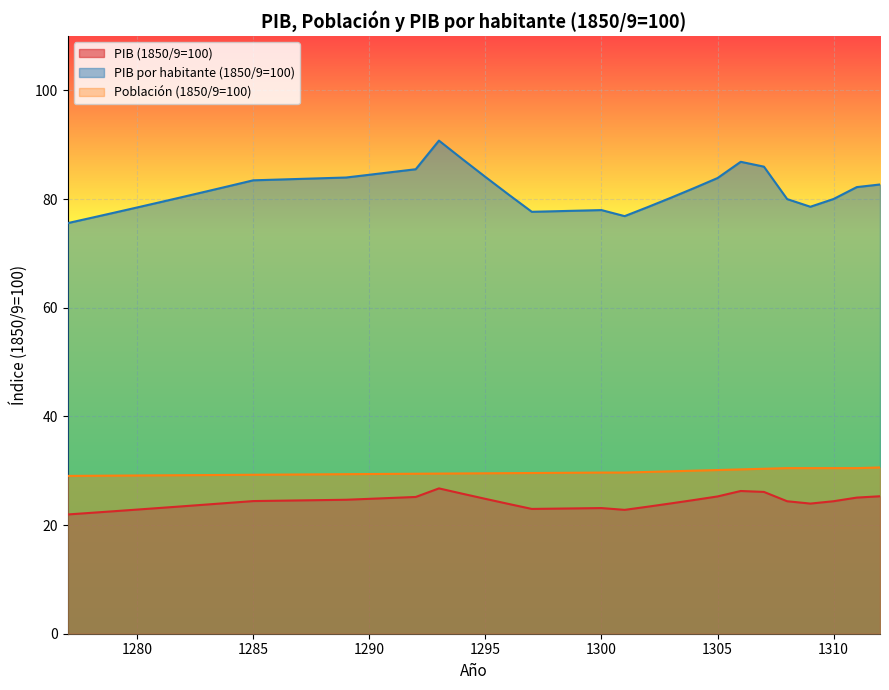

True or false: PIB por habitante (1850/9=100) and PIB (1850/9=100) intersect in this chart.

False